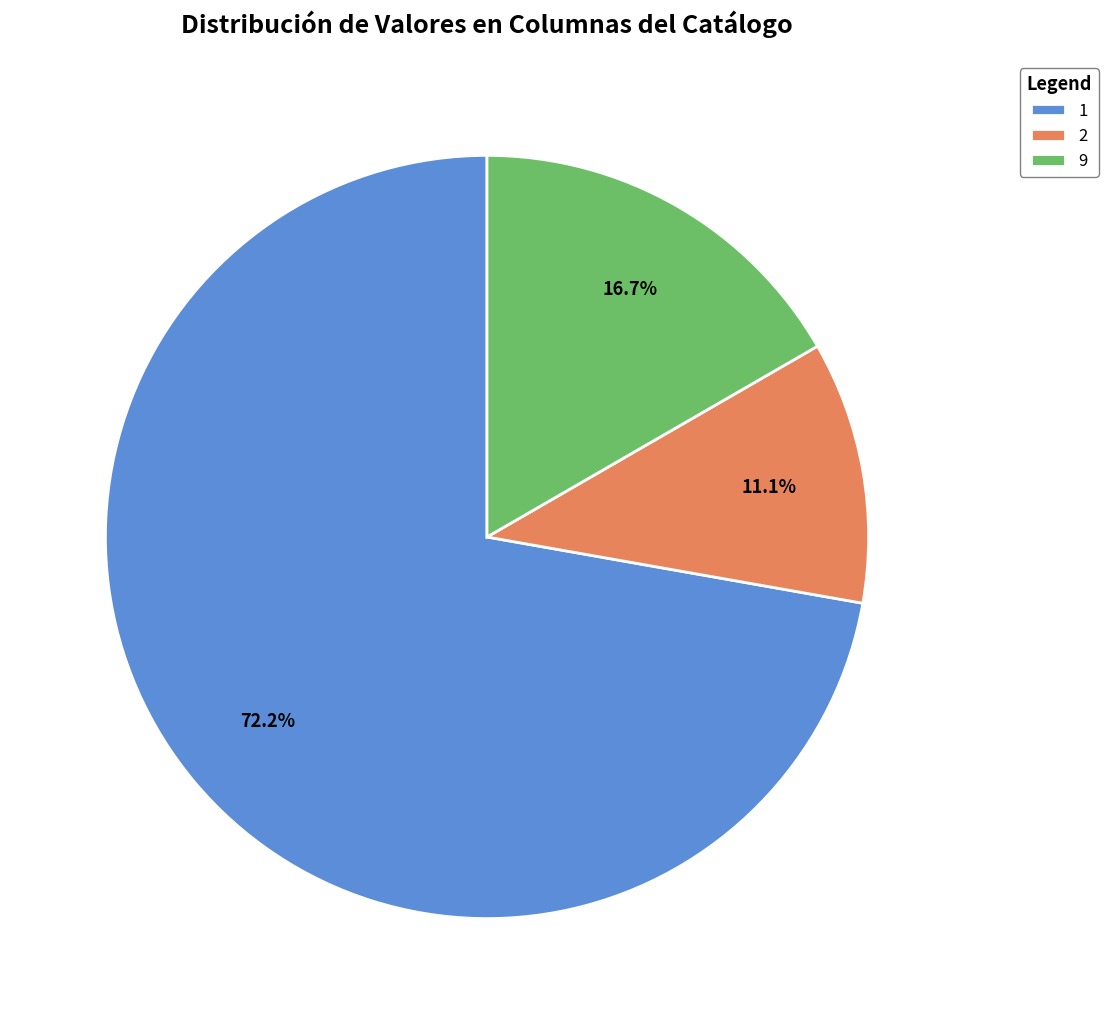

Which slice represents more than half of the pie?

1